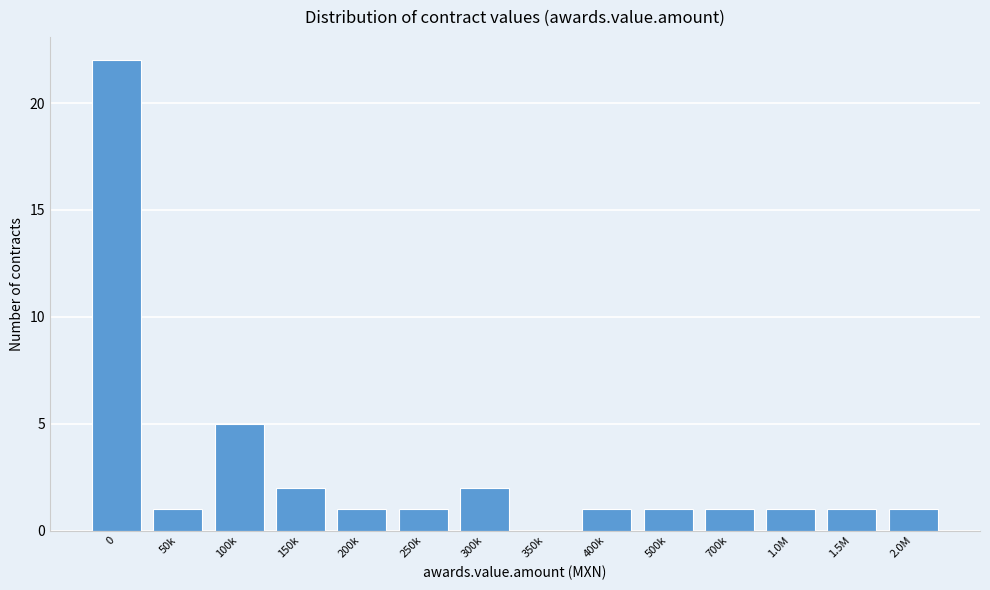

Reading right to left, transcribe all the data shown in this chart.

2.0M=1	1.5M=1	1.0M=1	700k=1	500k=1	400k=1	350k=0	300k=2	250k=1	200k=1	150k=2	100k=5	50k=1	0=22